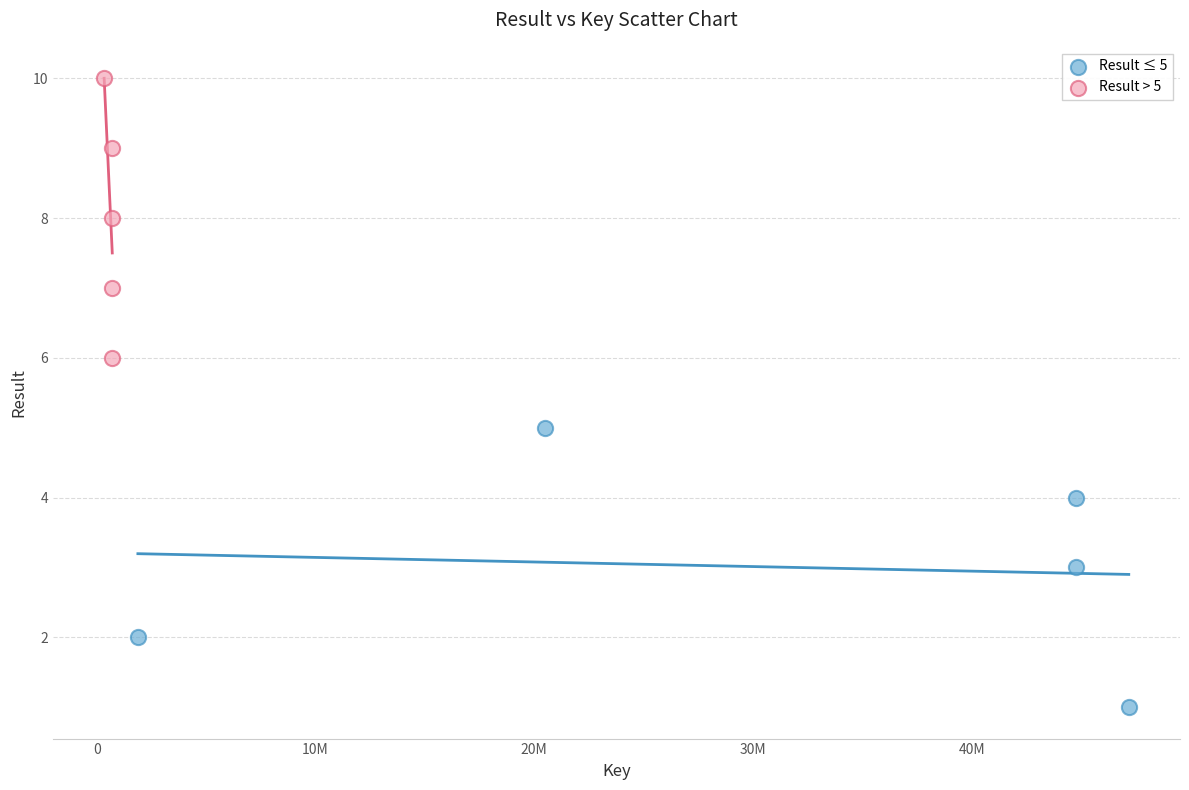

Which series reaches the minimum Y coordinate?

Result ≤ 5